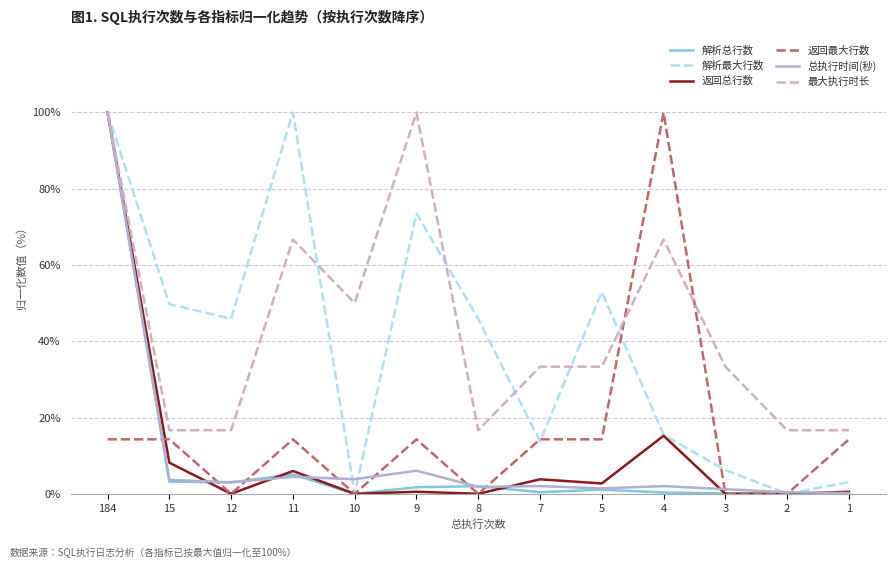

What is the average value of the 返回最大行数 series?

15.4